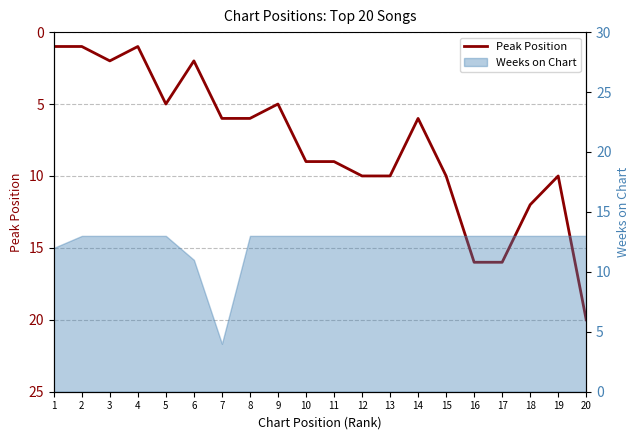

At which category does the chart reach its minimum across all series?

1